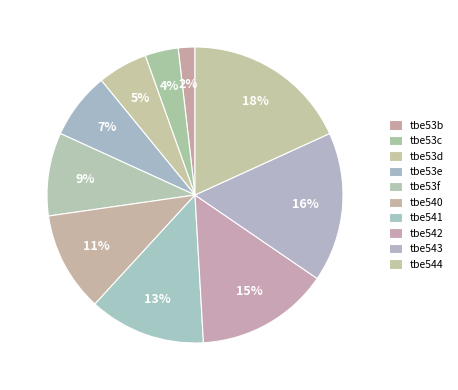

Rank the categories by value from lowest to highest.

tbe53b, tbe53c, tbe53d, tbe53e, tbe53f, tbe540, tbe541, tbe542, tbe543, tbe544